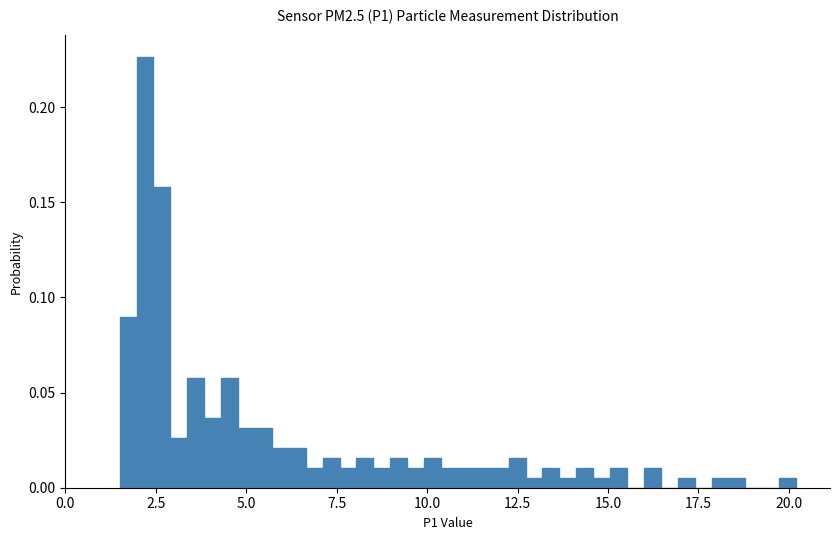

Around what value on the x-axis is the tallest bar? Give the approximate position of its centre, as read against the axis.

2.0